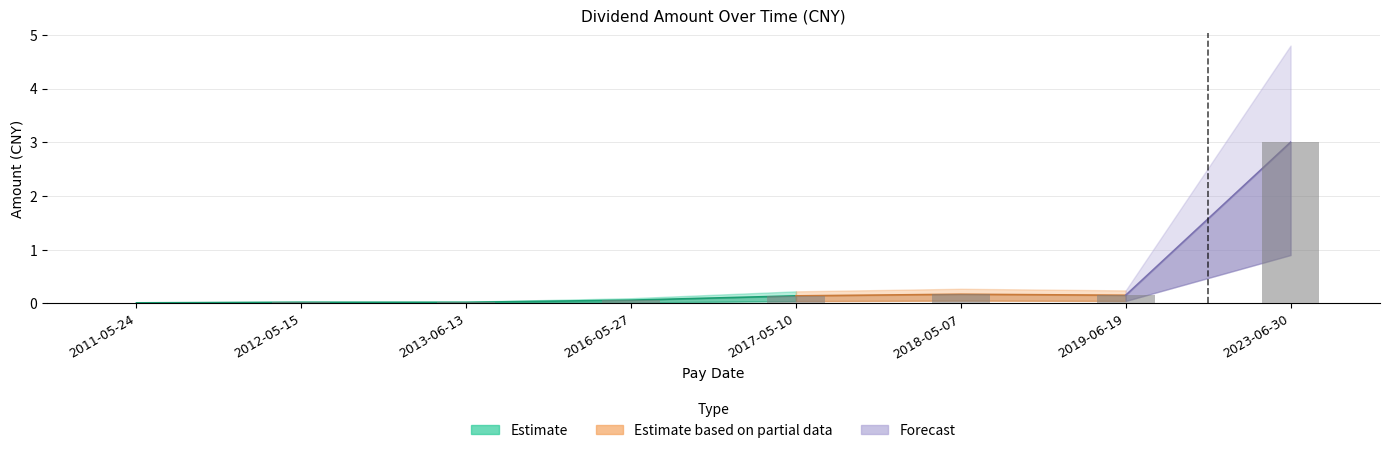

Which category has the highest value across all series?

2023-06-30